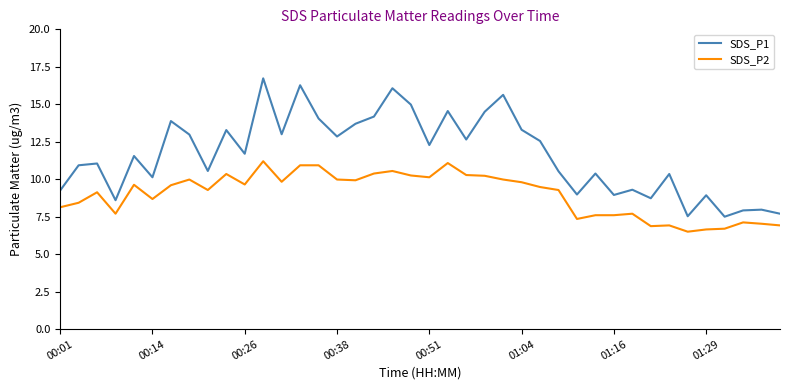

Which series has the largest total across all categories?

SDS_P1